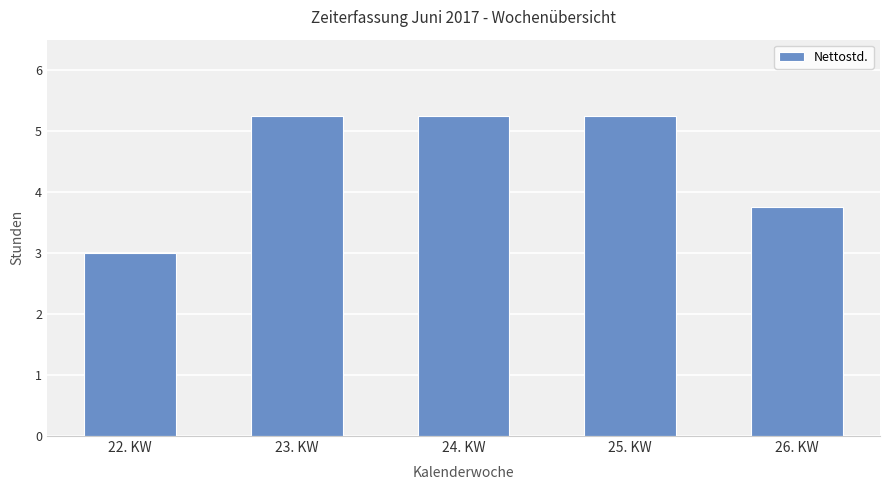

Where does the data first go above 5?

23. KW